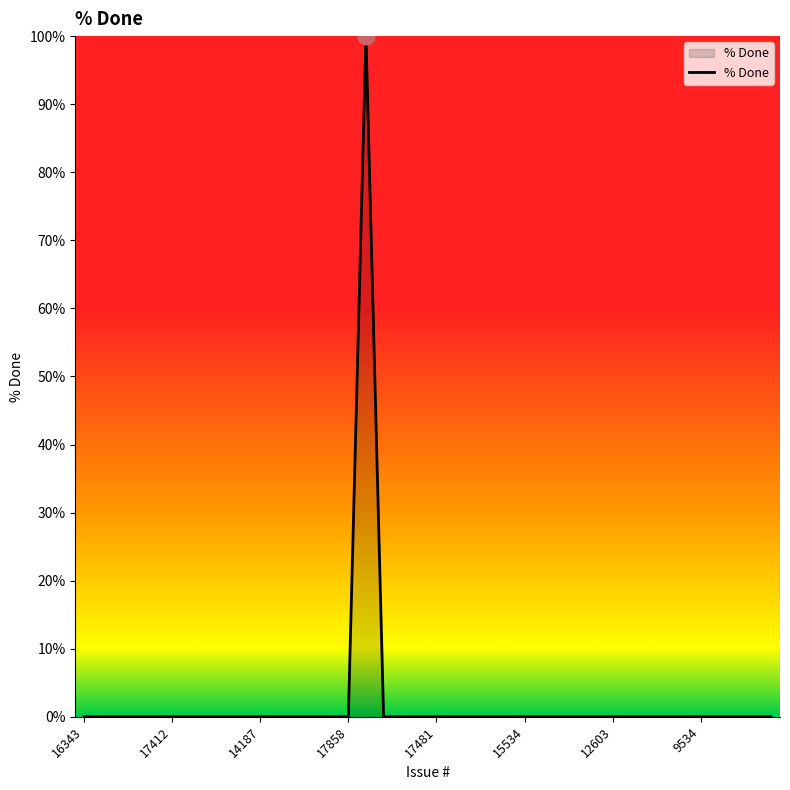

What is the difference between the maximum and minimum values?

100